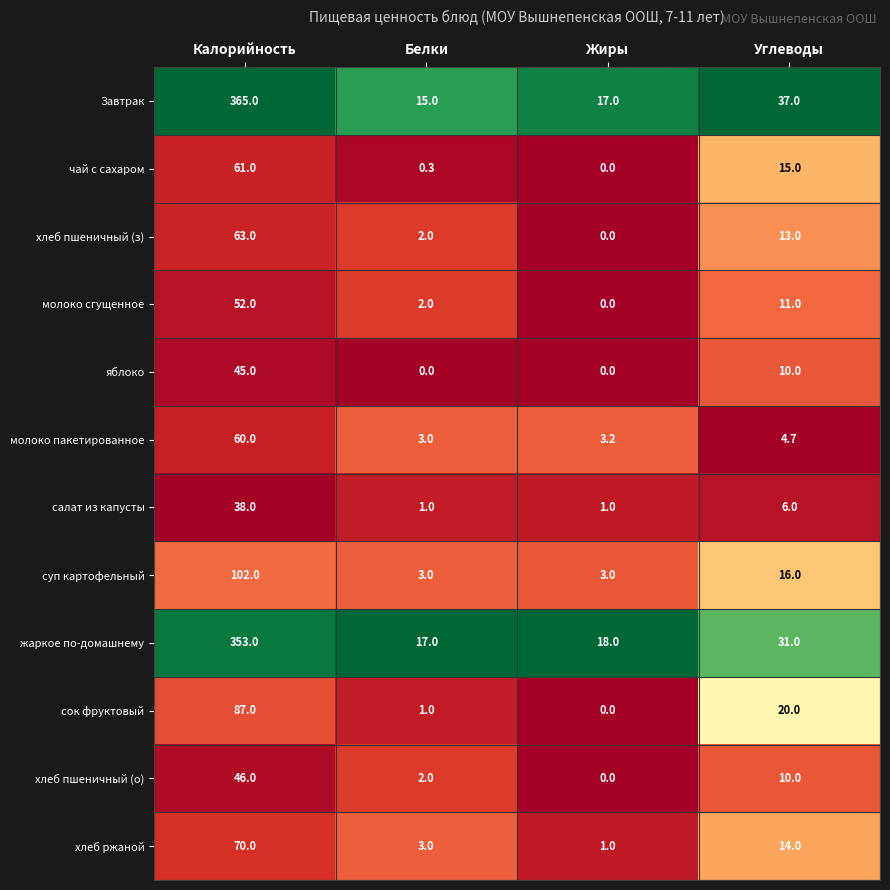

At which label does хлеб пшеничный (о) first exceed 10?

Калорийность